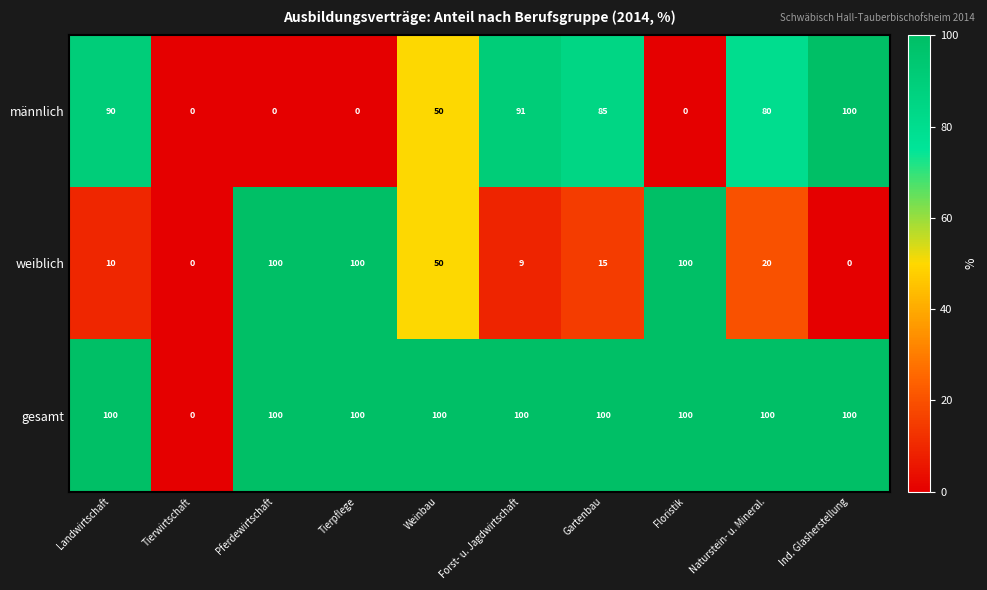

Count the number of categories in the chart.

10